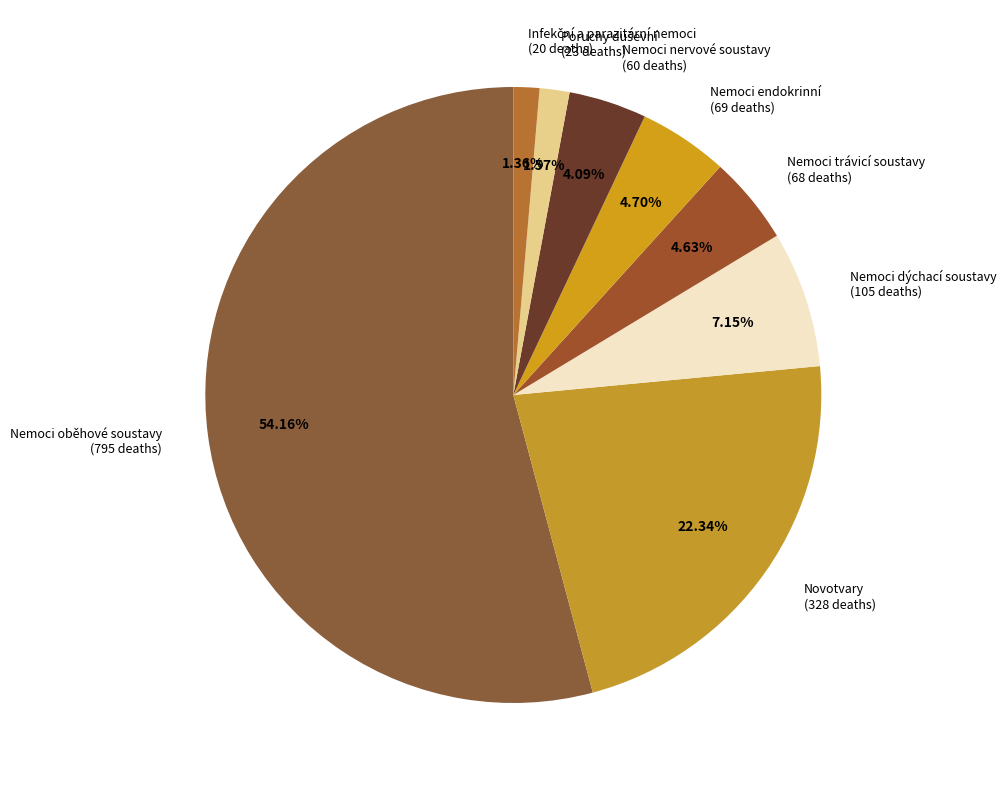

Which has a higher value, Nemoci oběhové soustavy (795 deaths) or Novotvary (328 deaths)?

Nemoci oběhové soustavy (795 deaths)